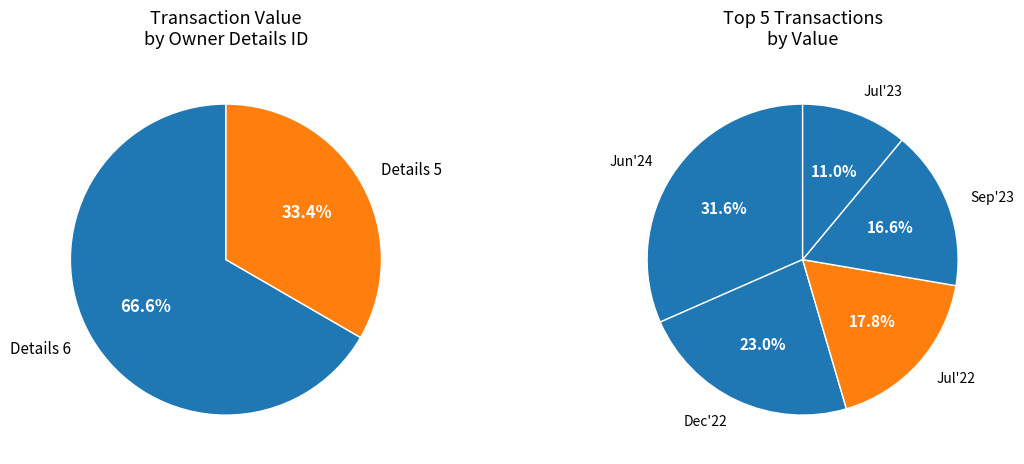

The 2022-07-05 slice represents 29% of the pie. True or false?

False